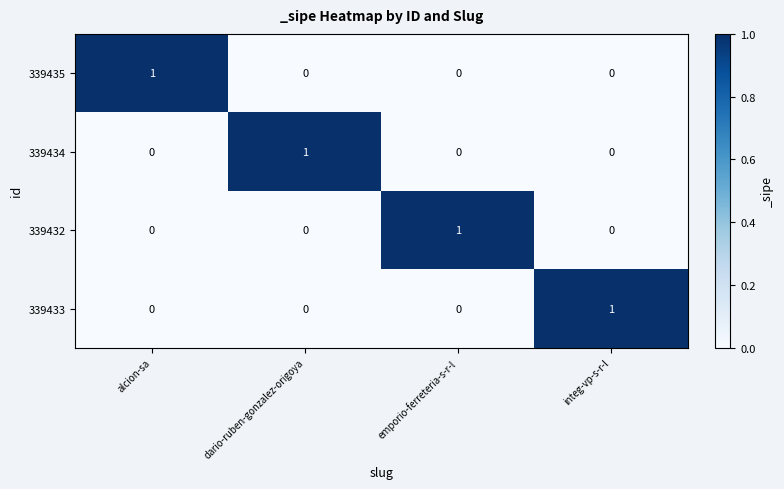

Is the value of 339435 at emporio-ferreteria-s-r-l greater than the value of 339432 at emporio-ferreteria-s-r-l?

No